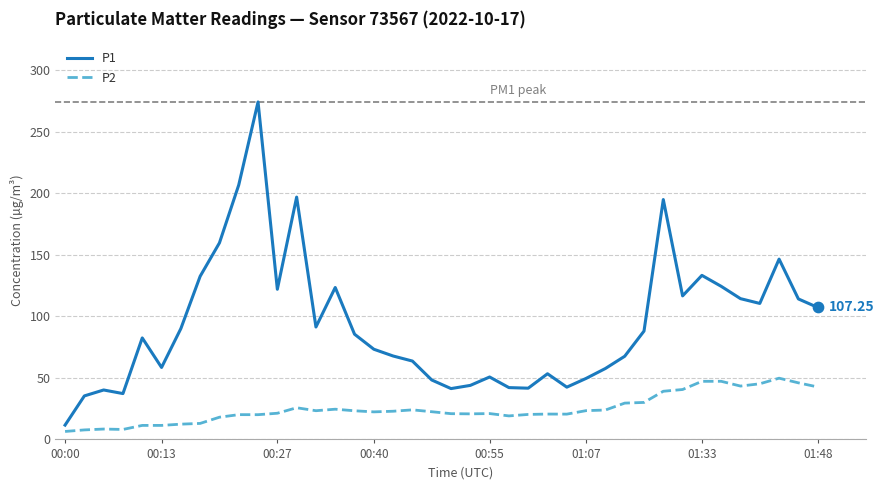

Which series has the widest spread of values?

P1